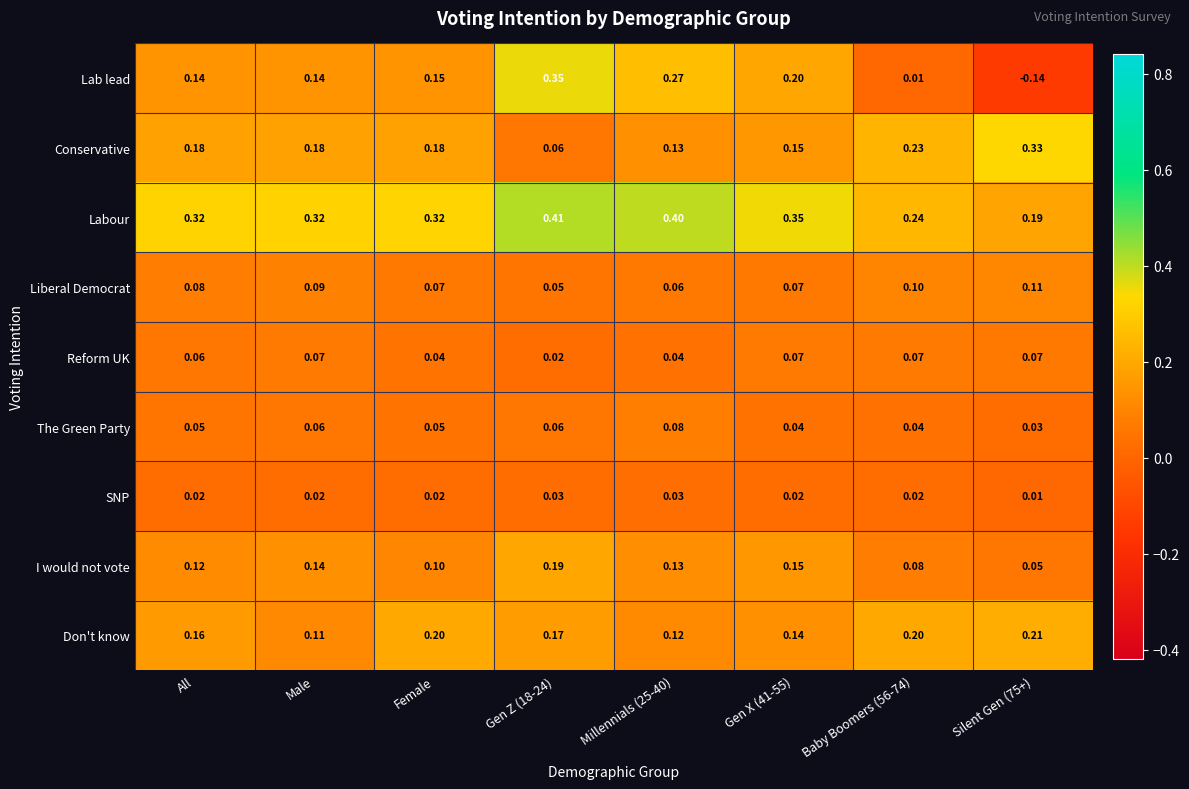

Between Millennials (25-40) and Gen X (41-55), which series saw the biggest shift?

Lab lead